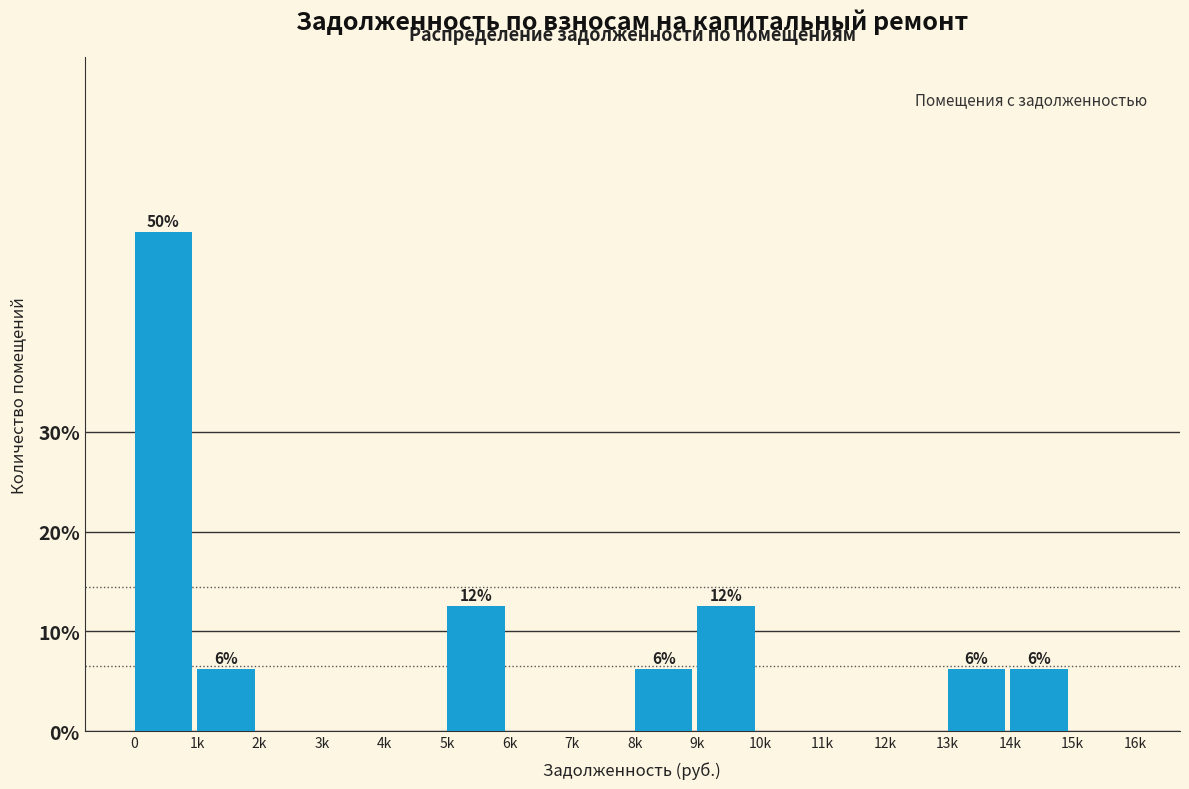

True or false: the data shows 0.0 at 12k.

True